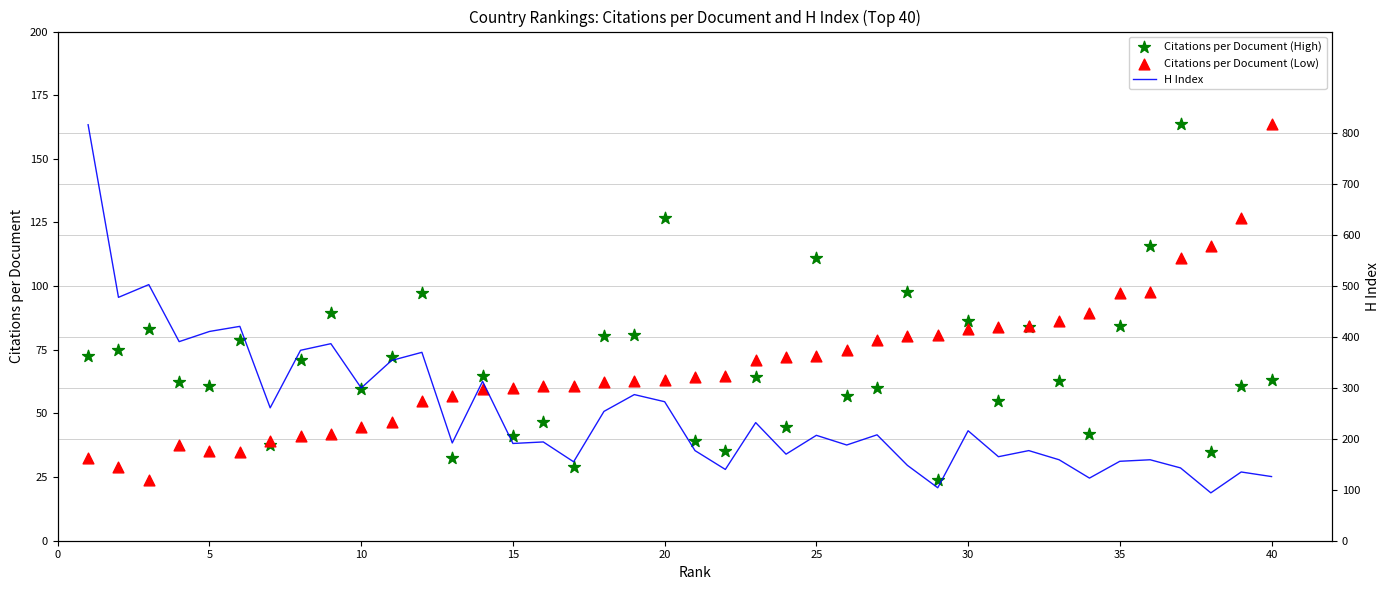

Which series has the largest total across all categories?

H Index